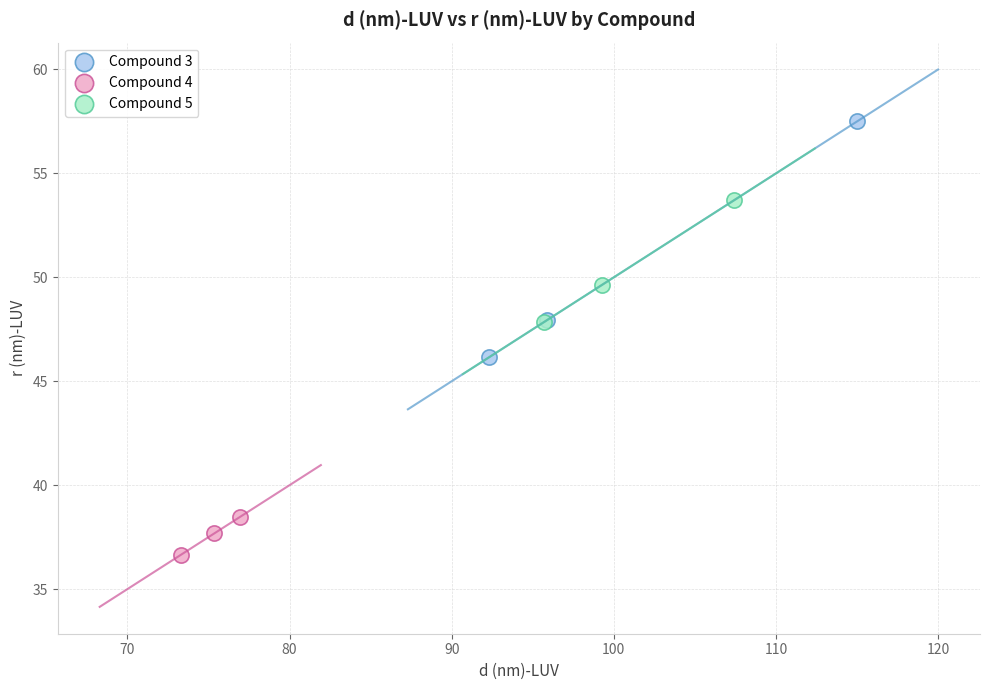

Which series contains the lowest Y value?

Compound 4